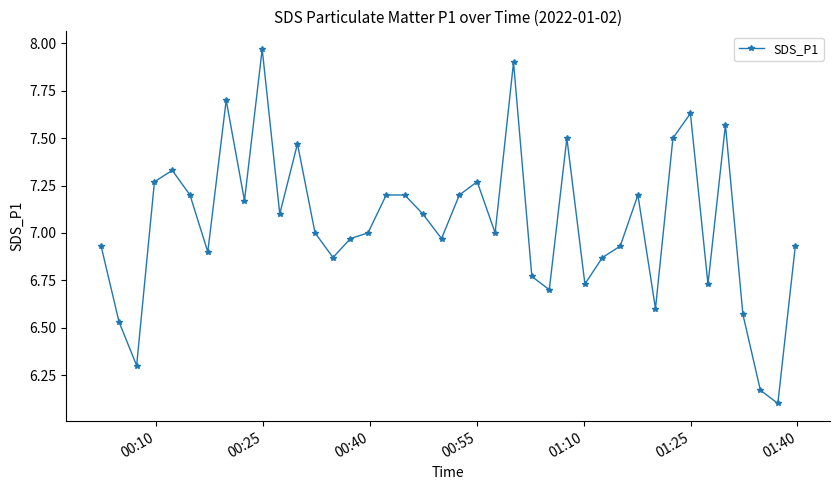

What is the average value?

7.1